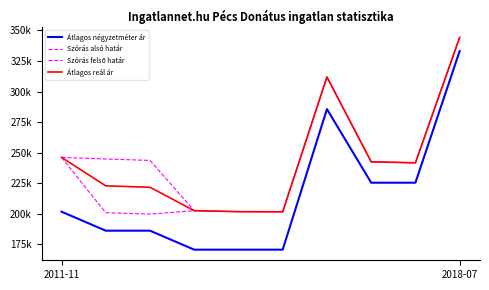

Is this an area chart (filled region under the line)?

No